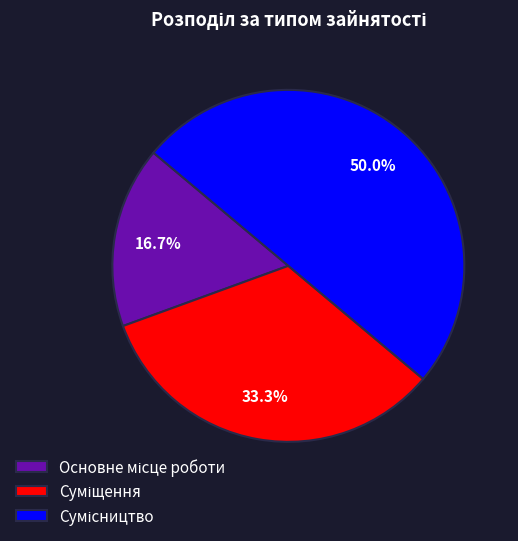

Count the number of slices in the pie.

3